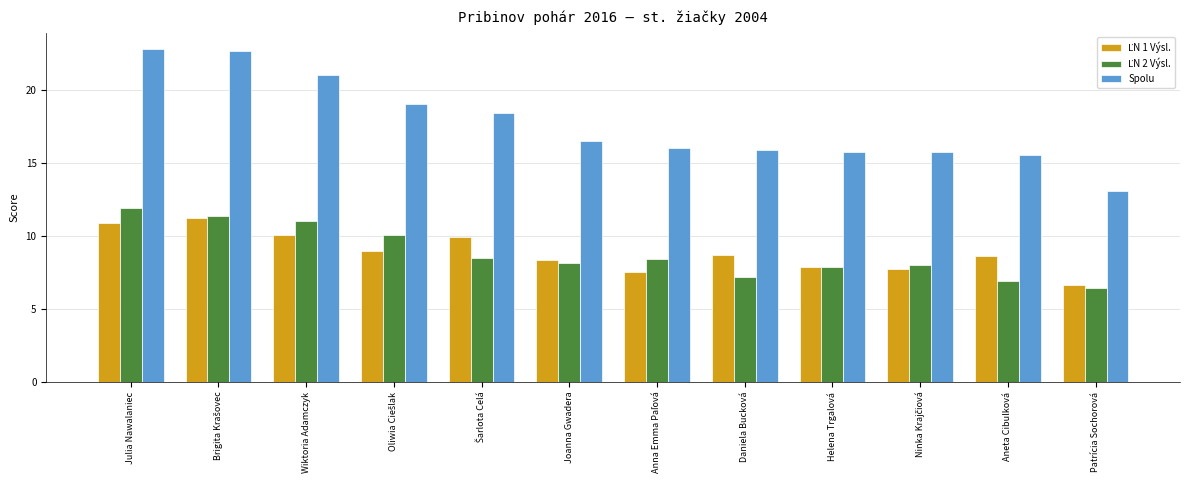

The value of Spolu at Julia Nawalaniec is 30.5. True or false?

False